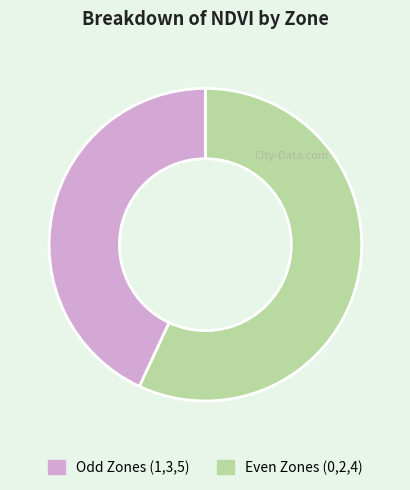

Is there a majority slice in this chart?

Yes